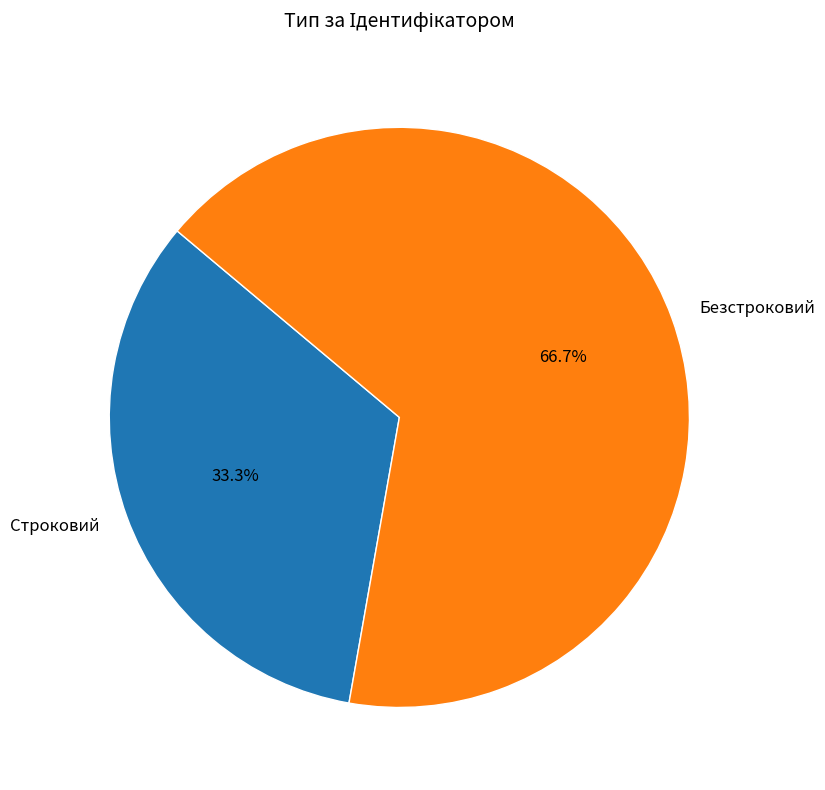

What is the ratio of the value at Безстроковий to the value at Строковий?

2.0